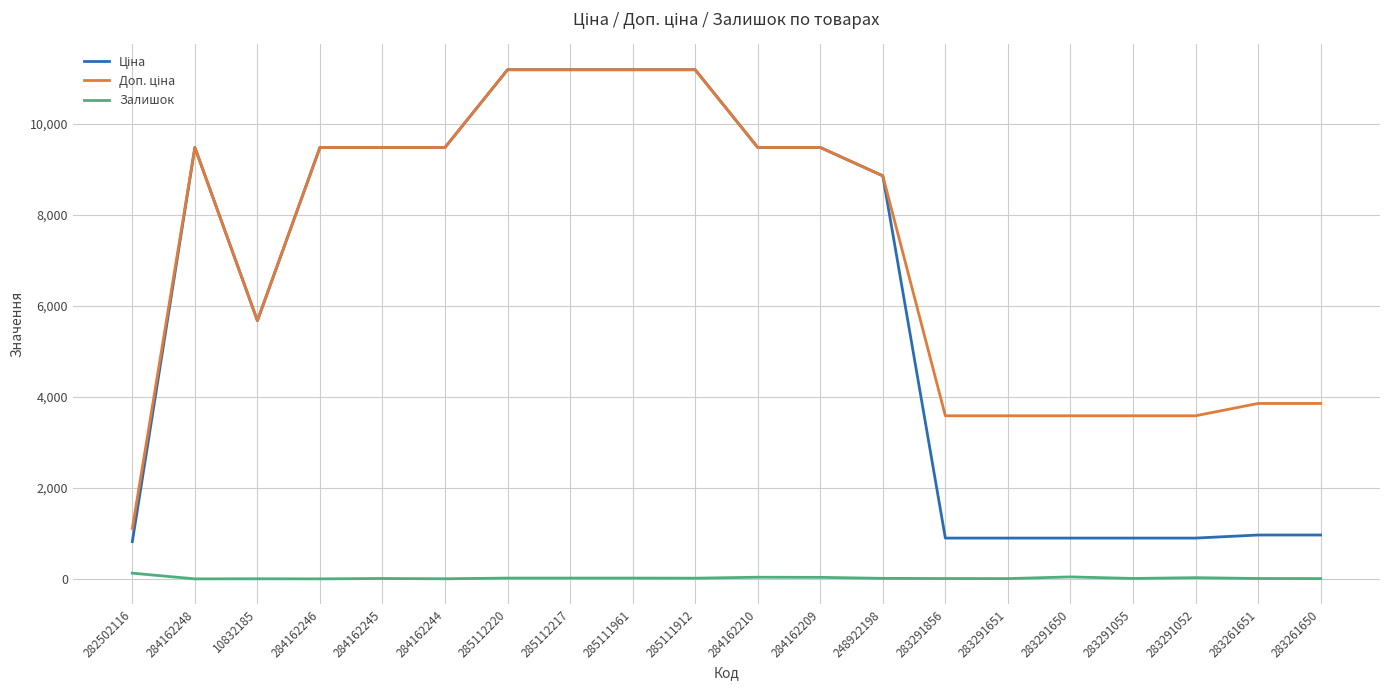

Is it true that Залишок equals 0.0 at 284162248?

True